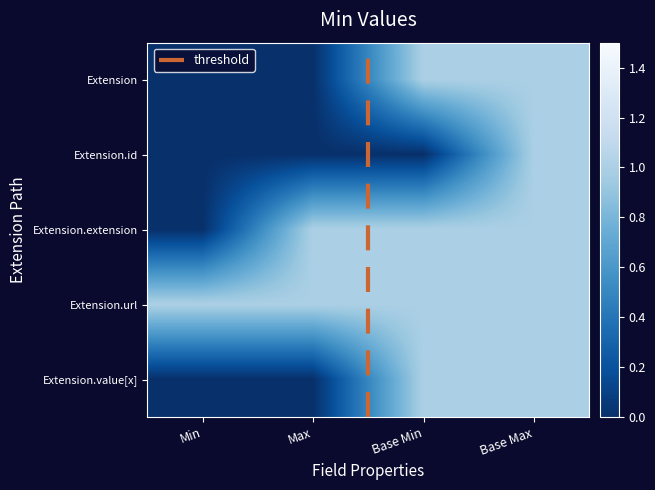

Count the Extension.extension values in the range 1 to 2.

3